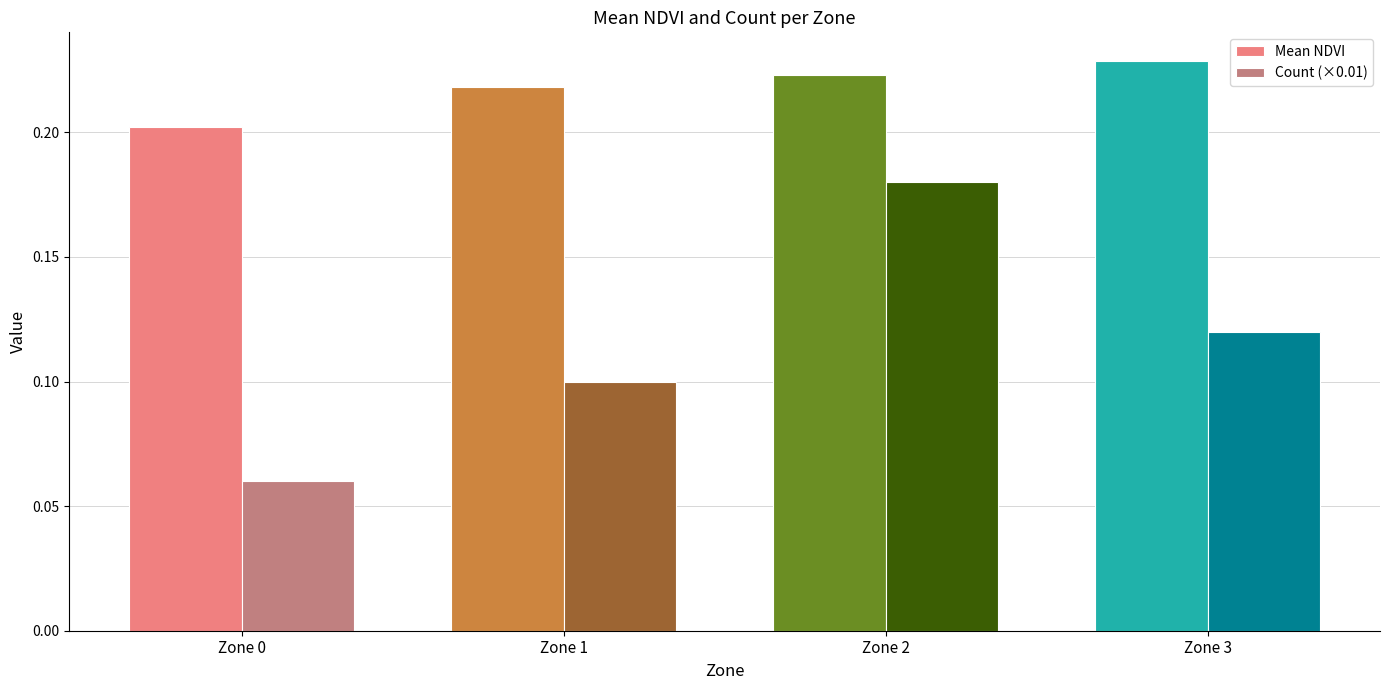

What is the sum of all Count (×0.01) values?

0.5